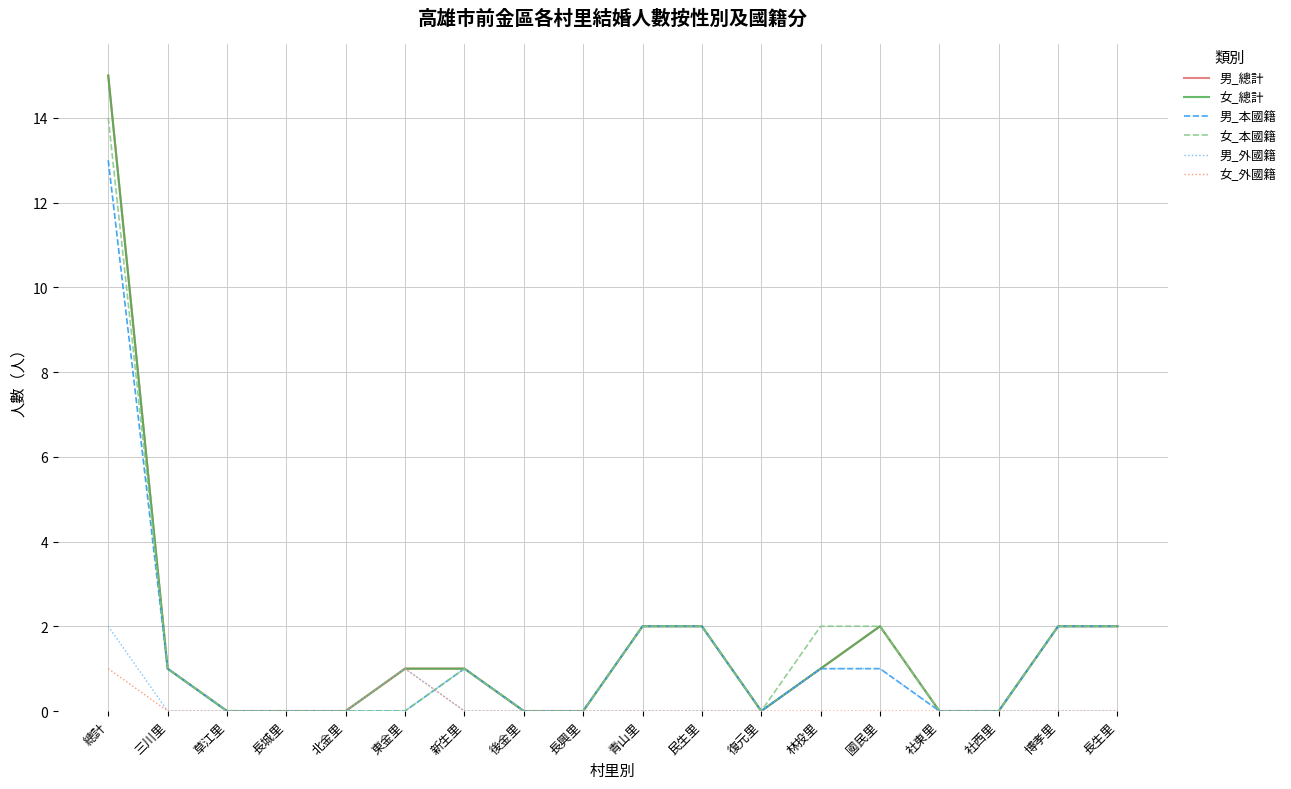

Is this an area chart (filled region under the line)?

No